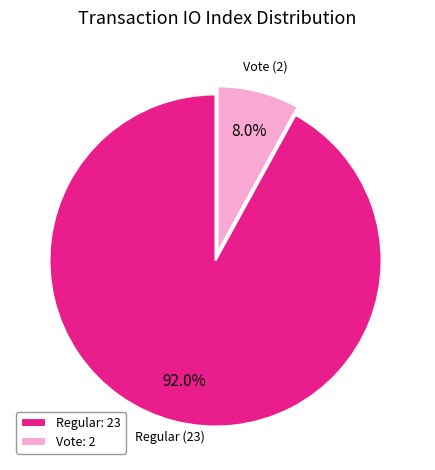

To the nearest percent, what is the difference between the largest and smallest slice percentages?

84%